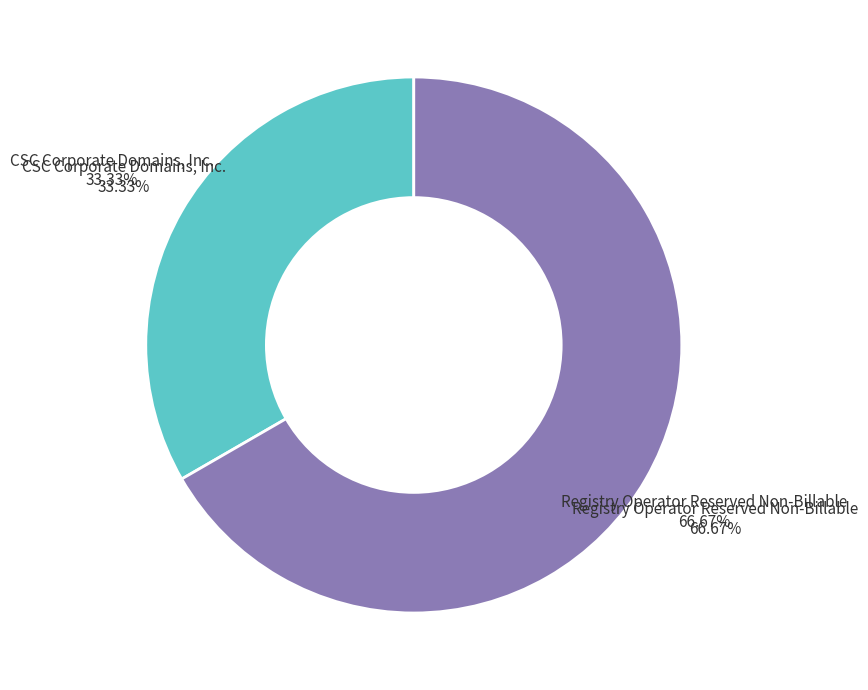

Which category accounts for the majority?

Registry Operator Reserved Non-Billable